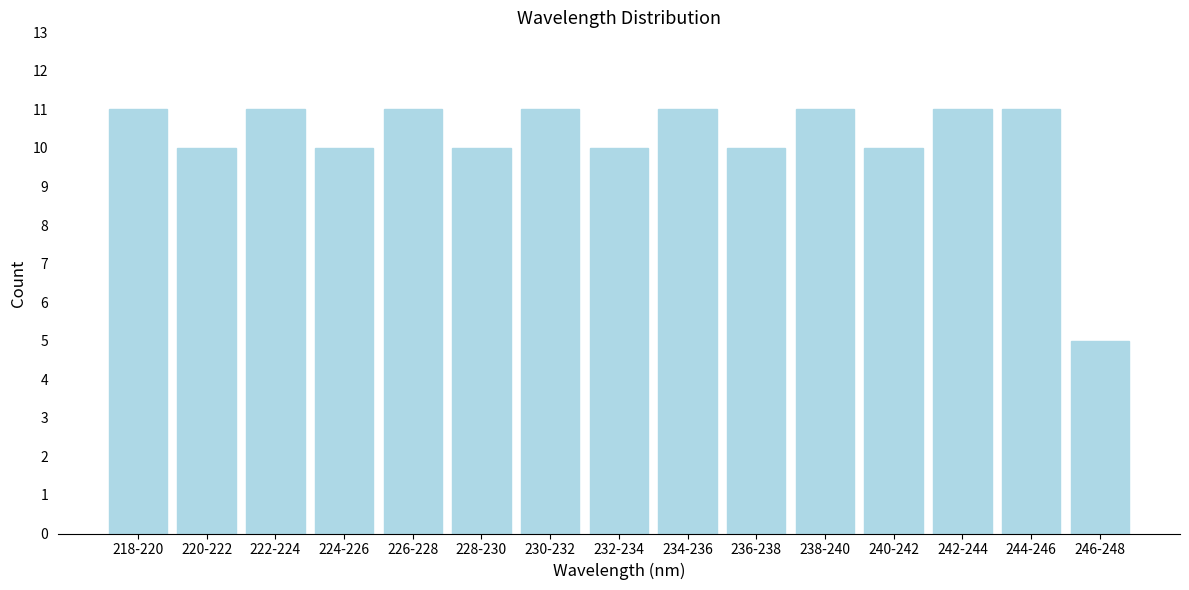

Reading right to left, extract all data points from this chart.

5	11	11	10	11	10	11	10	11	10	11	10	11	10	11